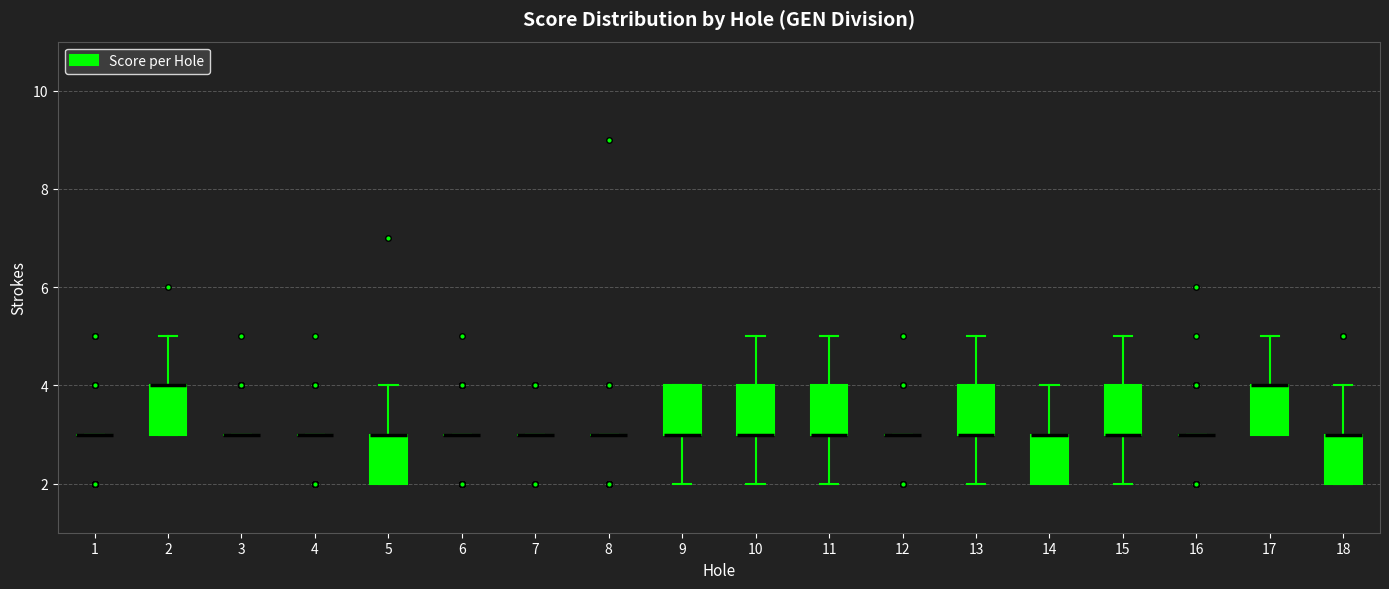

Reading left to right, read every box against the y-axis: the position of its median line, the range the box covers, and the ends of its whiskers. The values are not printed on the chart, so give them approximately, as read against the axis.

1: box collapsed to a line at 3, whiskers 3 to 3
2: median 4 (drawn on the box's upper edge), box 3 to 4, whiskers 3 to 5
3: box collapsed to a line at 3, whiskers 3 to 3
4: box collapsed to a line at 3, whiskers 3 to 3
5: median 3 (drawn on the box's upper edge), box 2 to 3, whiskers 2 to 4
6: box collapsed to a line at 3, whiskers 3 to 3
7: box collapsed to a line at 3, whiskers 3 to 3
8: box collapsed to a line at 3, whiskers 3 to 3
9: median 3 (drawn on the box's lower edge), box 3 to 4, whiskers 2 to 4
10: median 3 (drawn on the box's lower edge), box 3 to 4, whiskers 2 to 5
11: median 3 (drawn on the box's lower edge), box 3 to 4, whiskers 2 to 5
12: box collapsed to a line at 3, whiskers 3 to 3
13: median 3 (drawn on the box's lower edge), box 3 to 4, whiskers 2 to 5
14: median 3 (drawn on the box's upper edge), box 2 to 3, whiskers 2 to 4
15: median 3 (drawn on the box's lower edge), box 3 to 4, whiskers 2 to 5
16: box collapsed to a line at 3, whiskers 3 to 3
17: median 4 (drawn on the box's upper edge), box 3 to 4, whiskers 3 to 5
18: median 3 (drawn on the box's upper edge), box 2 to 3, whiskers 2 to 4